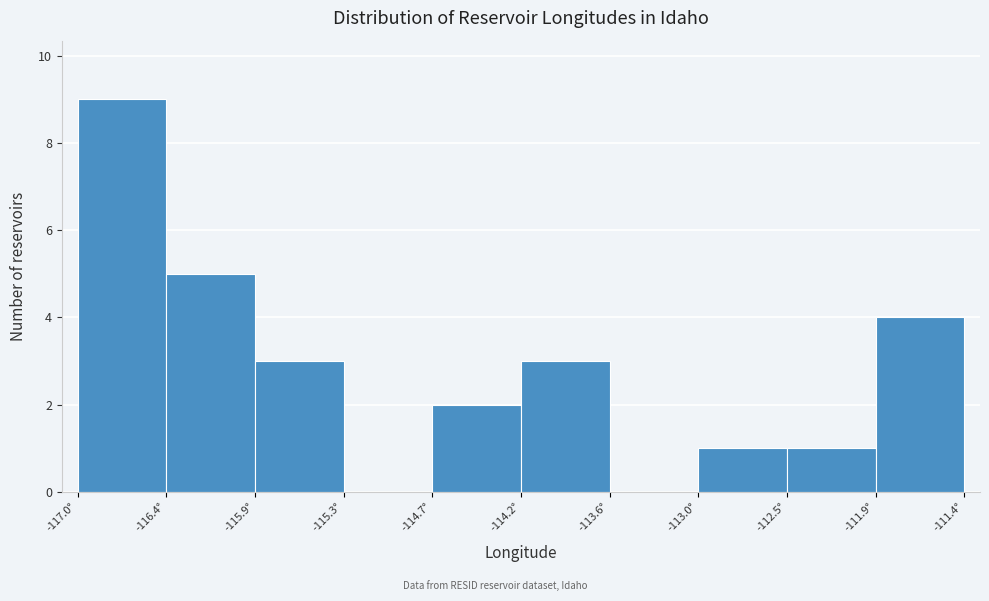

Reading left to right, transcribe this chart: for each bar, give the range it covers on the x-axis and its height. Neither the bar edges nor the heights are printed on the chart, so give them approximately, as read against the axes.

-117.0 to -116.4: 9
-116.4 to -115.9: 5
-115.9 to -115.3: 3
-115.3 to -114.7: 0
-114.7 to -114.2: 2
-114.2 to -113.6: 3
-113.6 to -113.0: 0
-113.0 to -112.5: 1
-112.5 to -111.9: 1
-111.9 to -111.4: 4